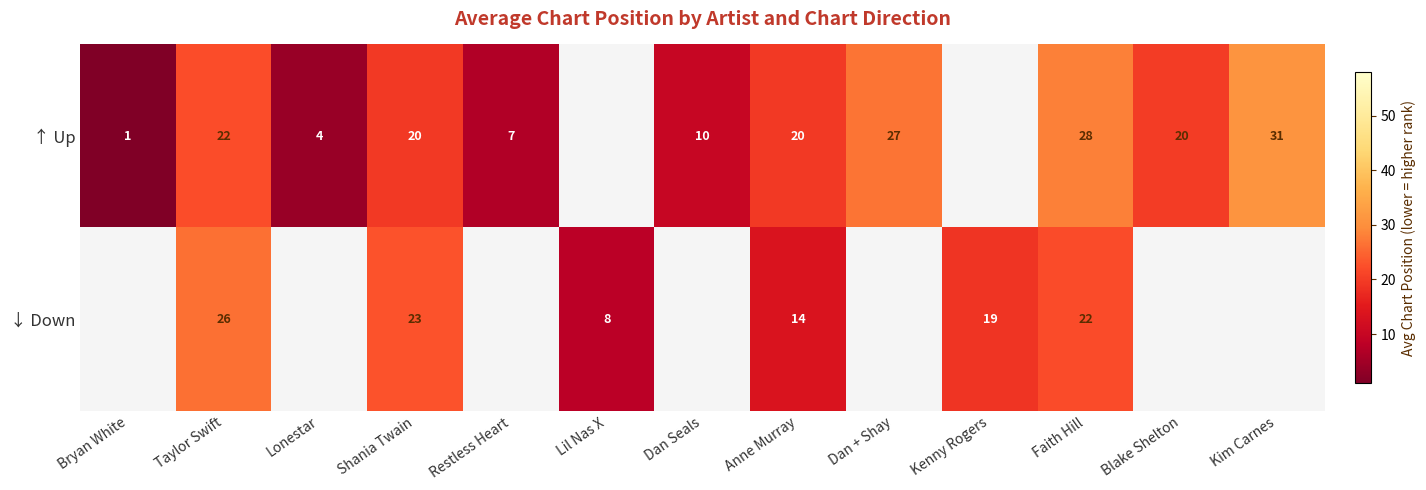

The value of ↑ Up at Faith Hill is 28. True or false?

True